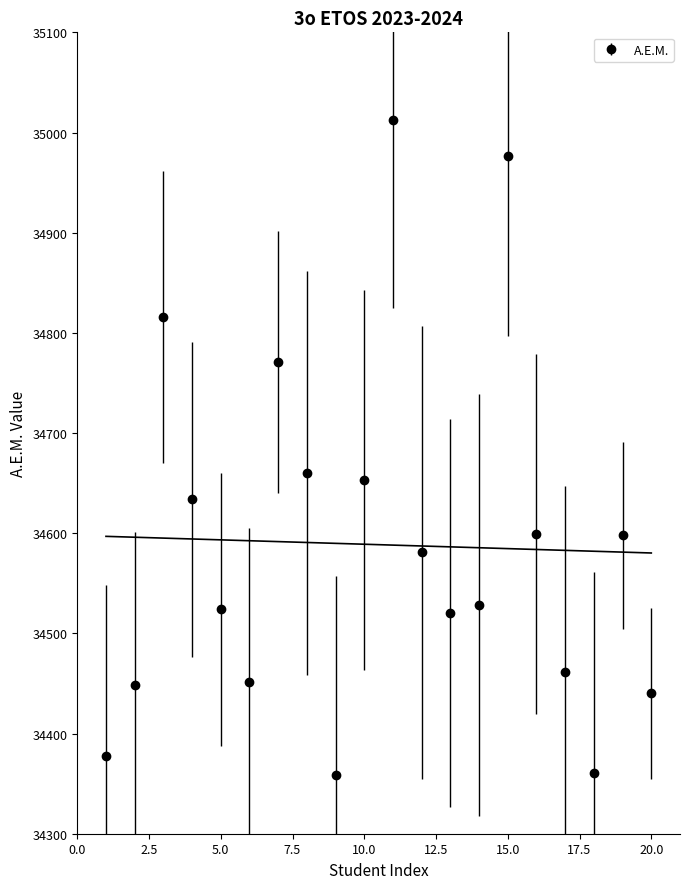

How many values are below 34581?

10